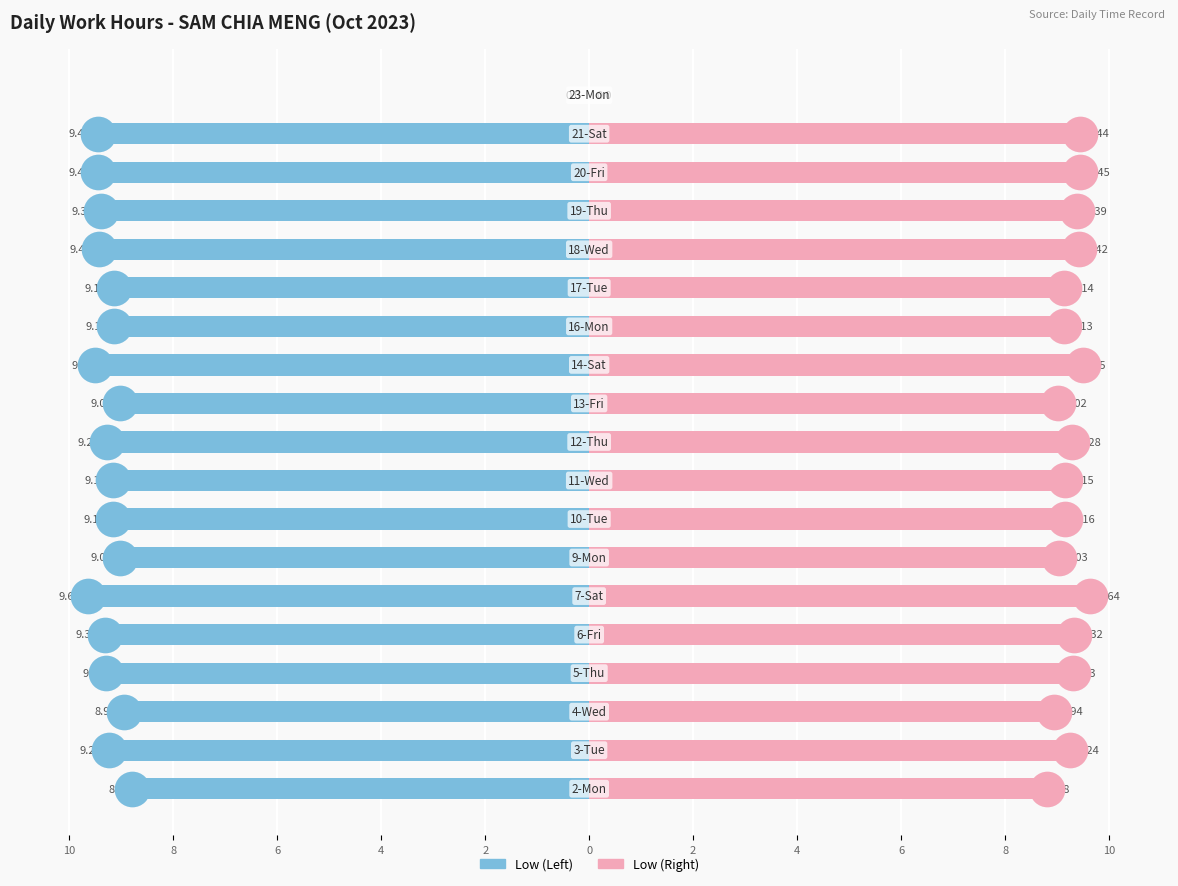

At how many categories does at least one series exceed 7?

18